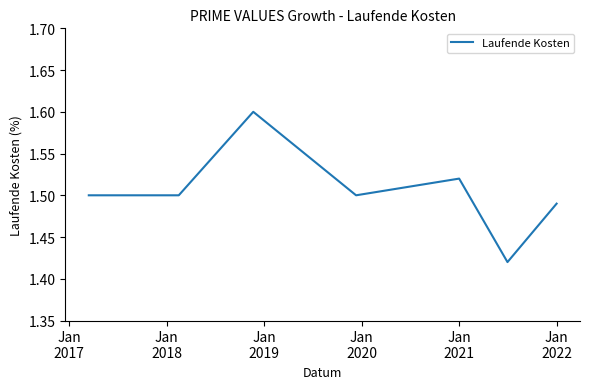

What is the maximum value shown in the chart?

1.6